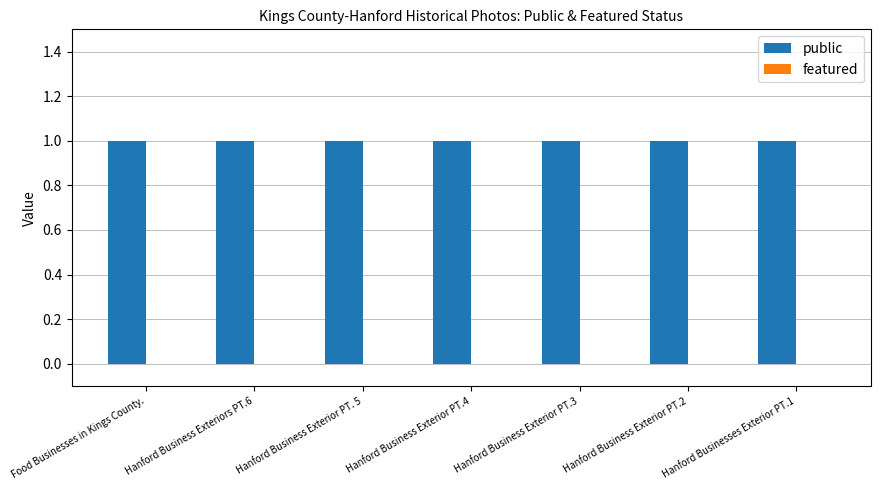

What is the label of the 7th bar from the left?

Hanford Businesses Exterior PT.1